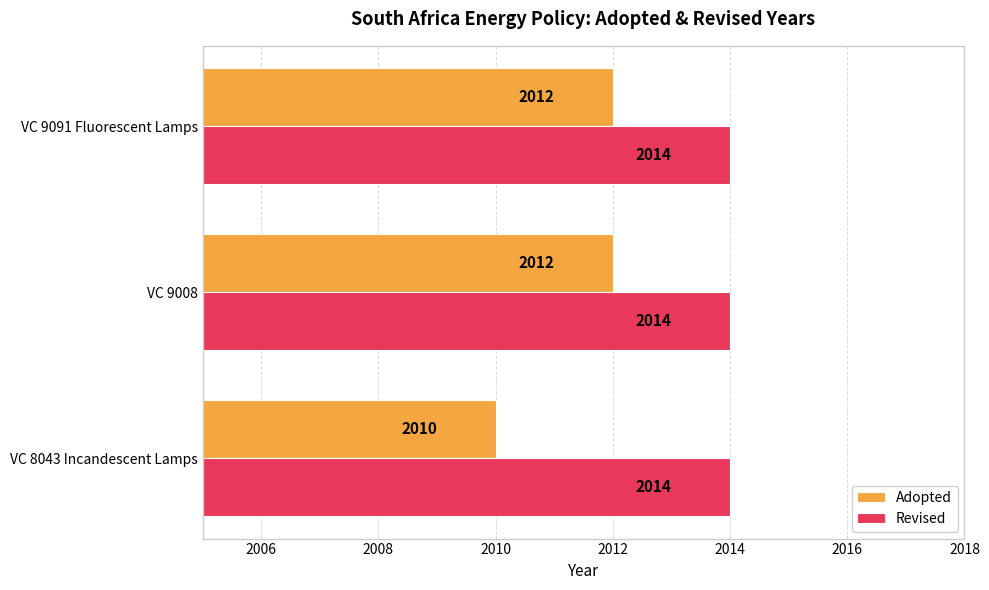

Is it true that Adopted equals 950 at VC 8043 Incandescent Lamps?

False